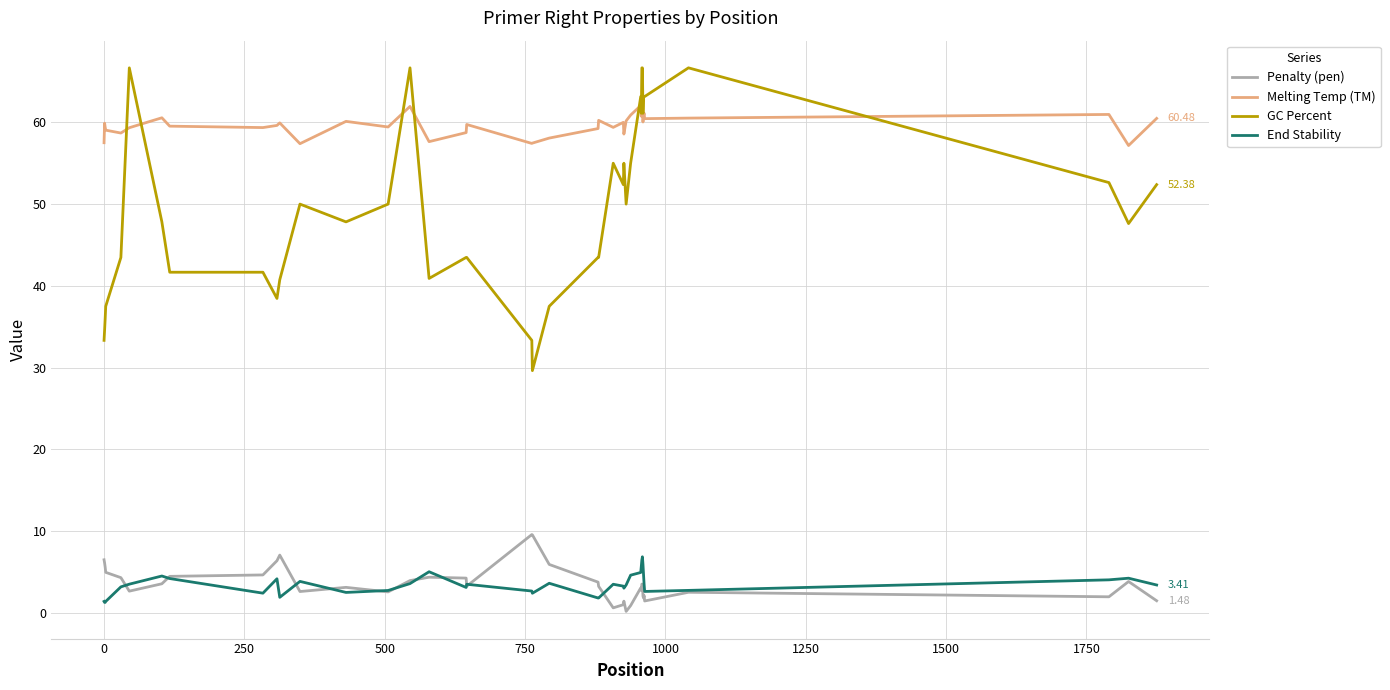

Which series has the largest total across all categories?

Melting Temp (TM)